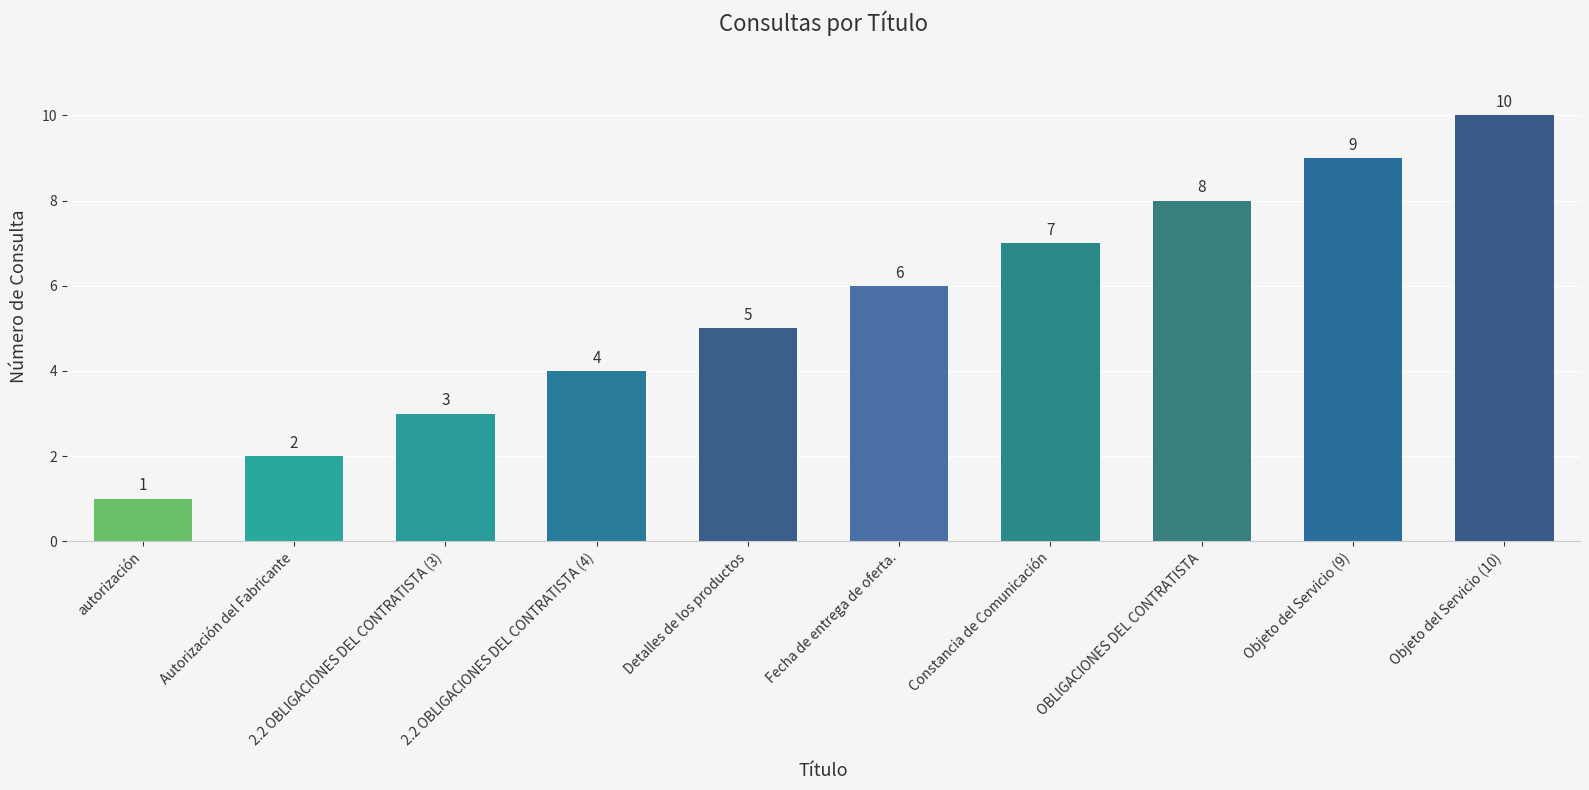

What is the approximate value at 2.2 OBLIGACIONES DEL CONTRATISTA (3)?

3